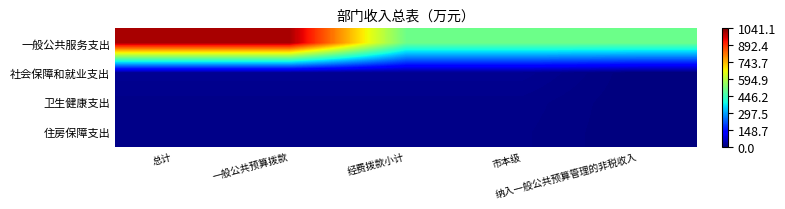

At how many categories does at least one series exceed 789?

2